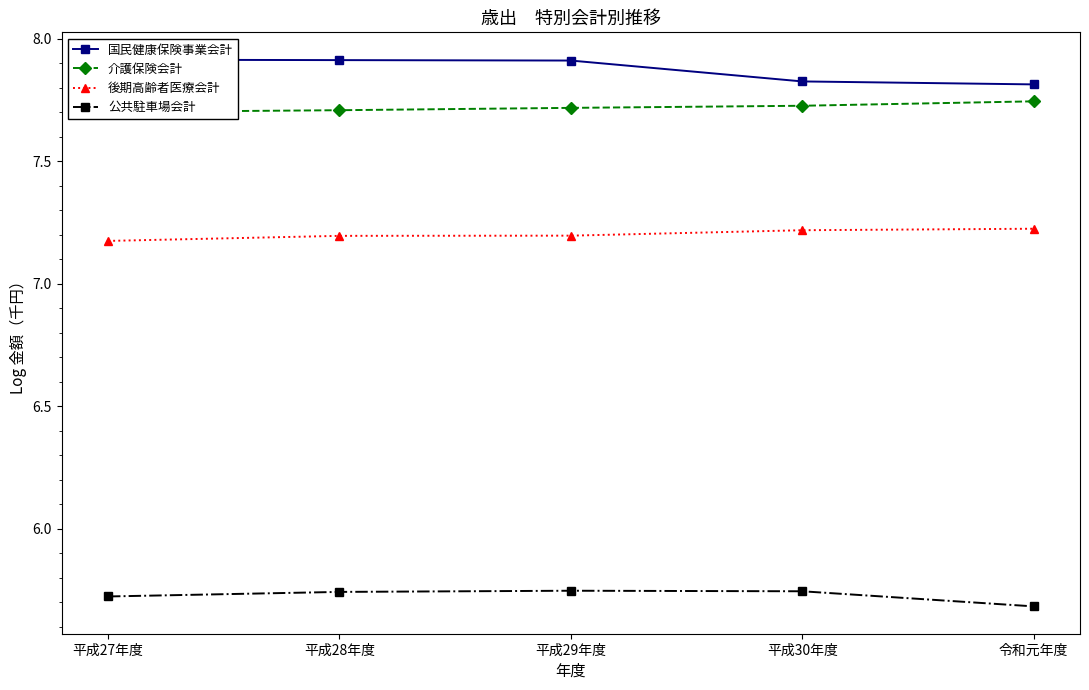

Reading right to left, transcribe all the data shown in this chart.

国民健康保険事業会計: 令和元年度=7.8	平成30年度=7.8	平成29年度=7.9	平成28年度=7.9	平成27年度=7.9
介護保険会計: 令和元年度=7.7	平成30年度=7.7	平成29年度=7.7	平成28年度=7.7	平成27年度=7.7
後期高齢者医療会計: 令和元年度=7.2	平成30年度=7.2	平成29年度=7.2	平成28年度=7.2	平成27年度=7.2
公共駐車場会計: 令和元年度=5.7	平成30年度=5.7	平成29年度=5.7	平成28年度=5.7	平成27年度=5.7